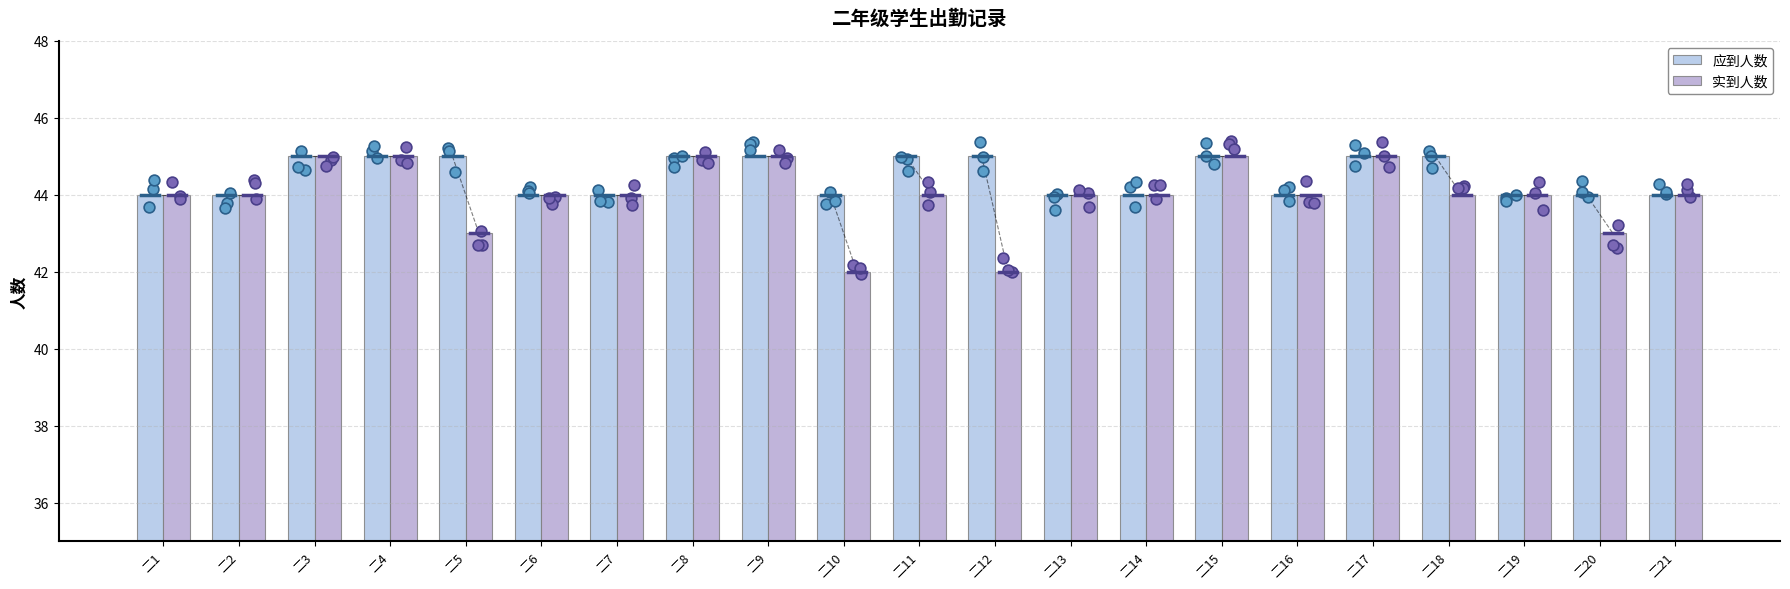

Which series has the largest total across all categories?

应到人数